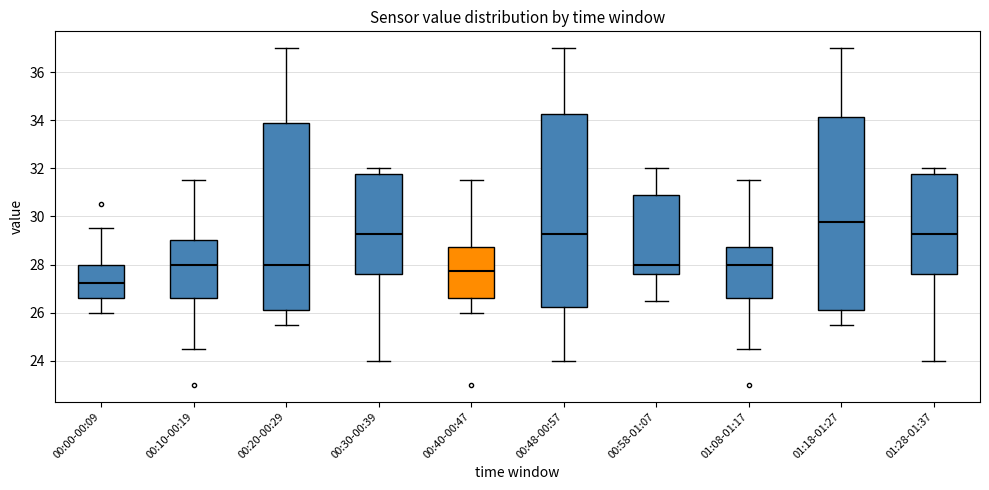

Reading left to right, transcribe this box plot: for each box, give where its median line is, the range the box spans, and where its two whiskers end, as read against the y-axis. The values are not printed on the chart, so give them approximately, as read against the axis.

00:00-00:09: median 27.2, box 26.6 to 28.0, whiskers 26.0 to 29.6
00:10-00:19: median 28.0, box 26.6 to 29.0, whiskers 24.6 to 31.6
00:20-00:29: median 28.0, box 26.2 to 33.8, whiskers 25.6 to 37.0
00:30-00:39: median 29.2, box 27.6 to 31.8, whiskers 24.0 to 32.0
00:40-00:47: median 27.8, box 26.6 to 28.8, whiskers 26.0 to 31.6
00:48-00:57: median 29.2, box 26.2 to 34.2, whiskers 24.0 to 37.0
00:58-01:07: median 28.0, box 27.6 to 30.8, whiskers 26.6 to 32.0
01:08-01:17: median 28.0, box 26.6 to 28.8, whiskers 24.6 to 31.6
01:18-01:27: median 29.8, box 26.2 to 34.2, whiskers 25.6 to 37.0
01:28-01:37: median 29.2, box 27.6 to 31.8, whiskers 24.0 to 32.0